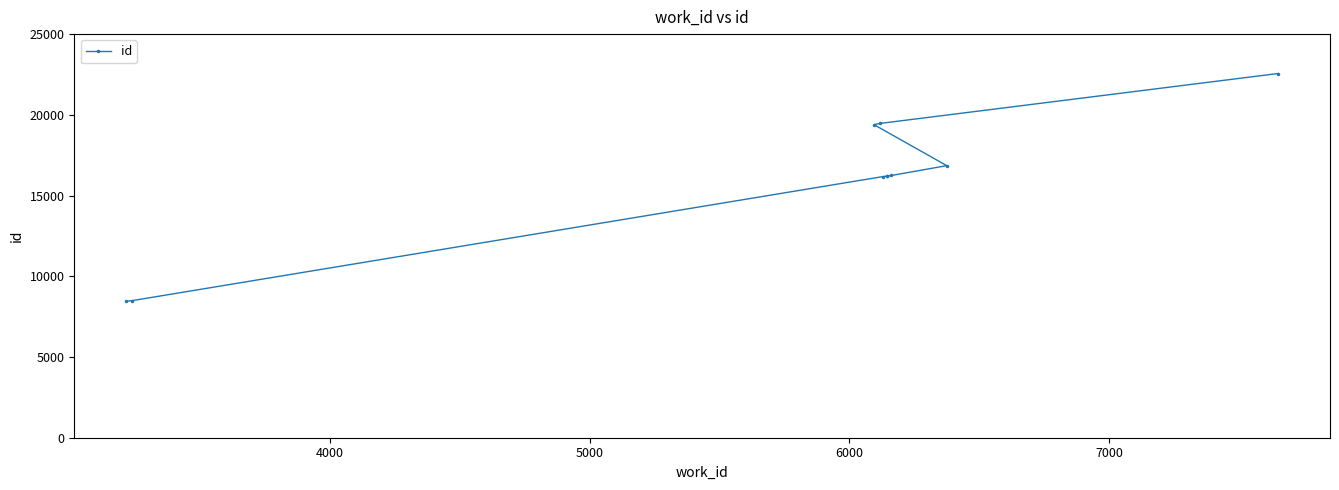

What is the difference between the second highest and minimum values?

11011